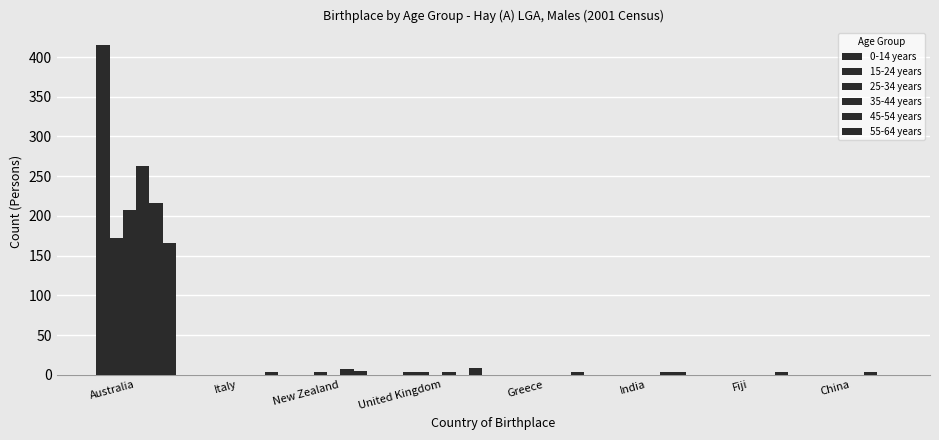

At China, list the series in order from smallest to largest.

0-14 years, 15-24 years, 25-34 years, 35-44 years, 55-64 years, 45-54 years